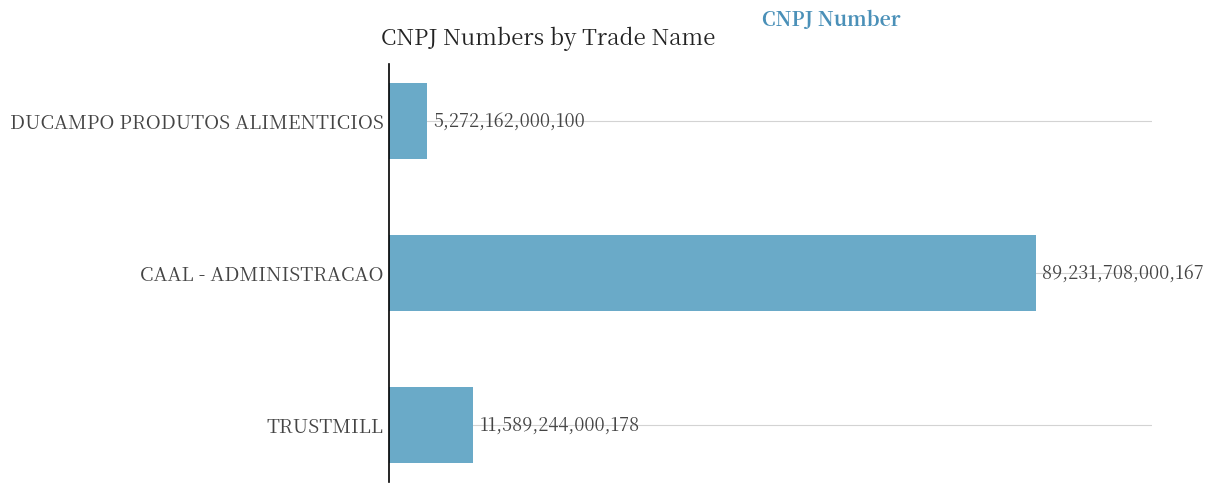

Rank the categories by value from lowest to highest.

DUCAMPO PRODUTOS ALIMENTICIOS, TRUSTMILL, CAAL - ADMINISTRACAO